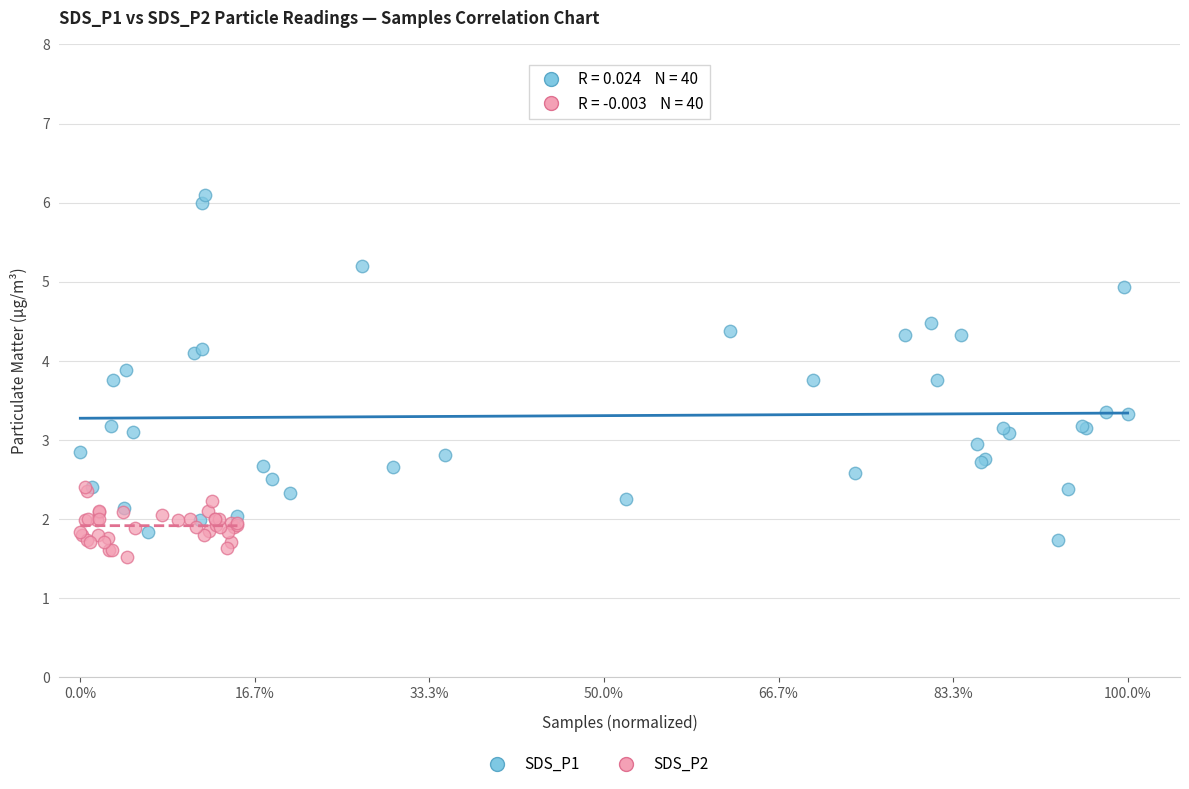

Which series reaches the maximum Y coordinate?

SDS_P1